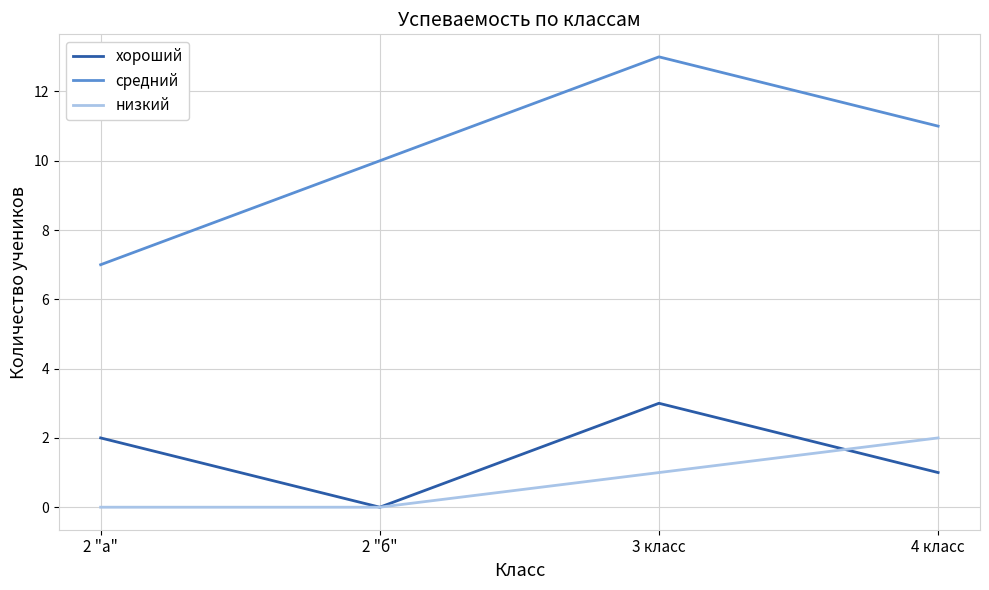

Reading right to left, list all the values displayed in this chart.

хороший: 4 класс=1	3 класс=3	2 "б"=0	2 "а"=2
средний: 4 класс=11	3 класс=13	2 "б"=10	2 "а"=7
низкий: 4 класс=2	3 класс=1	2 "б"=0	2 "а"=0